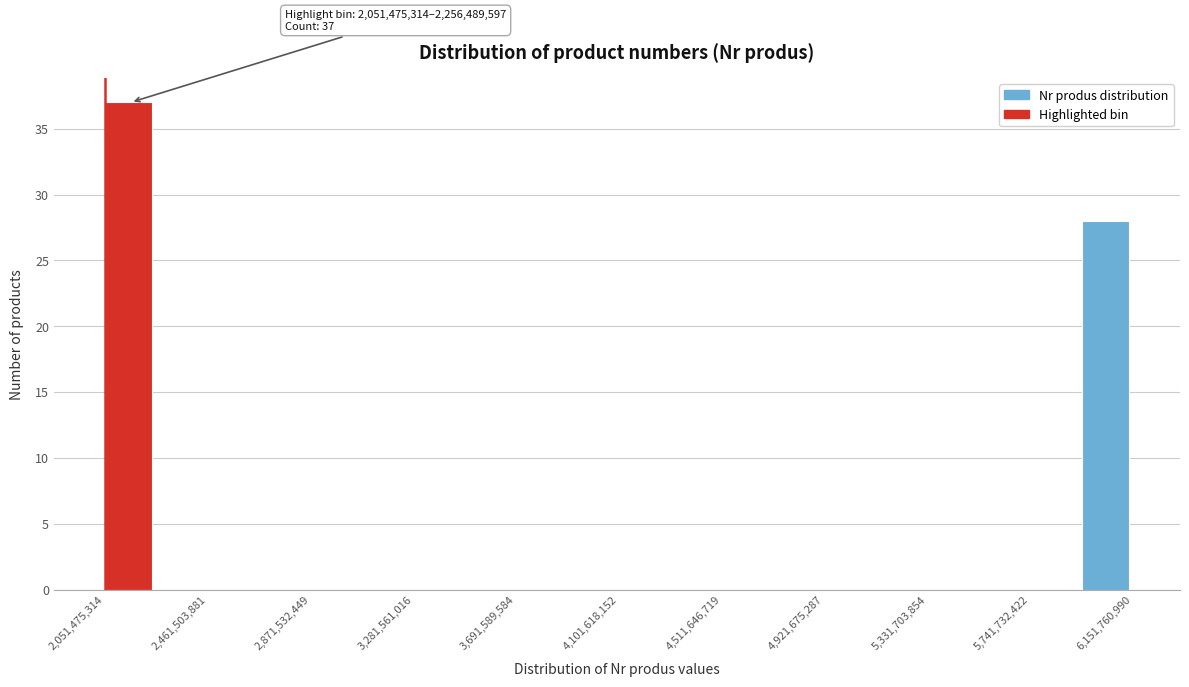

Over which range of the x-axis is the bar tallest?

2050000000 to 2250000000